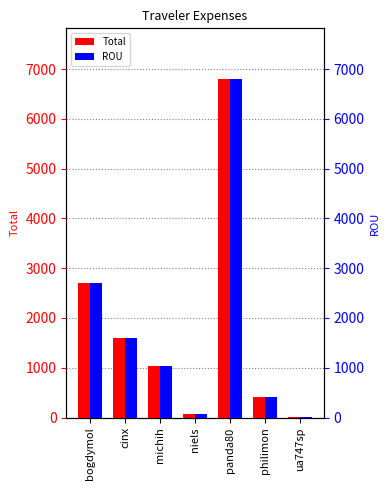

What is the maximum value for Total?

6798.2